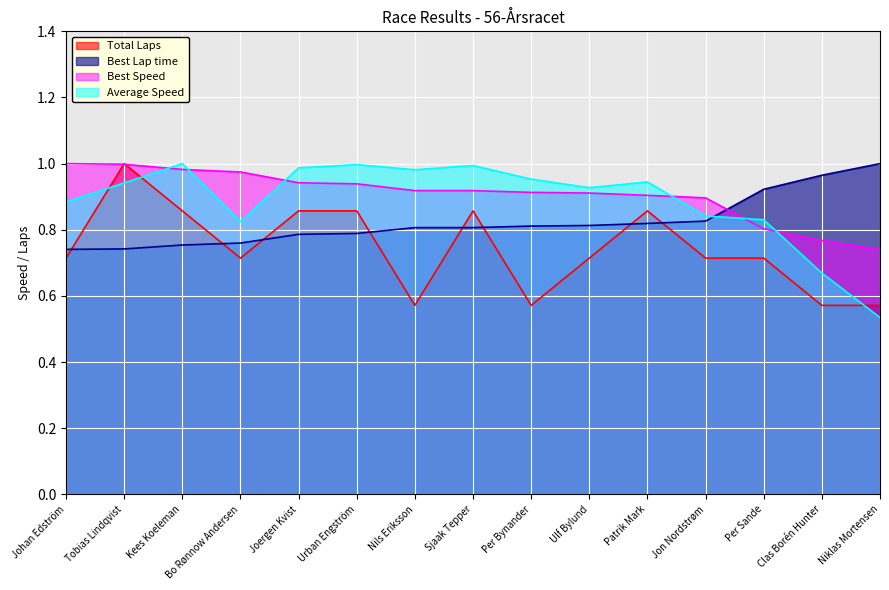

Which series has the widest spread of values?

Average Speed